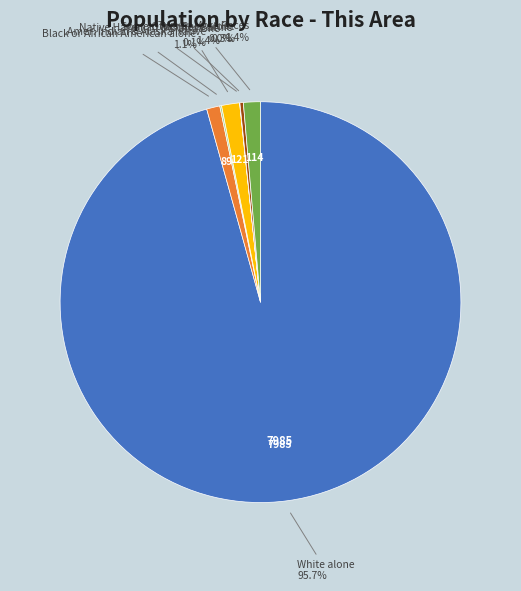

Does any single category account for the majority?

Yes